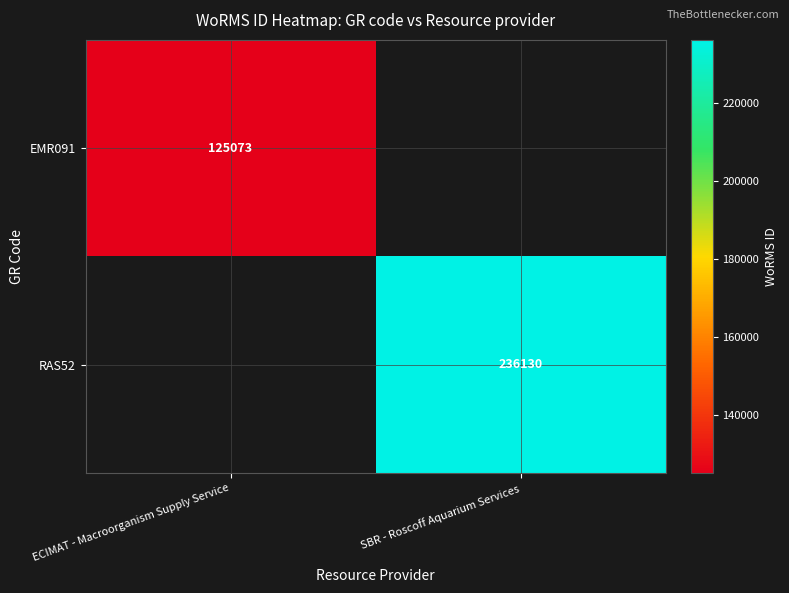

The value of RAS52 at SBR - Roscoff Aquarium Services is 236130. True or false?

True